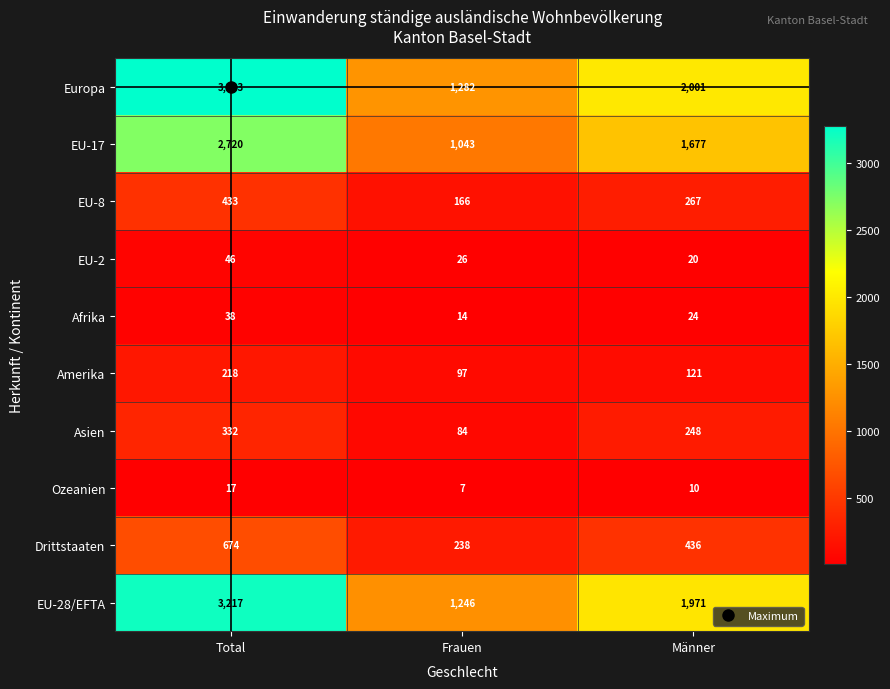

At which category is the sum across all series the highest?

Total